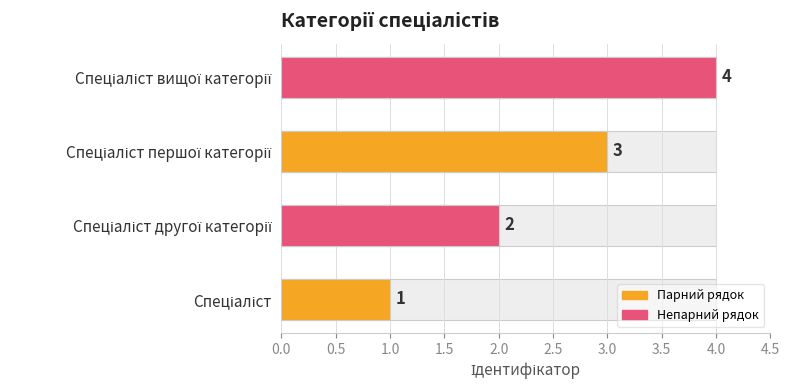

Count the values in the range 2 to 4.

3